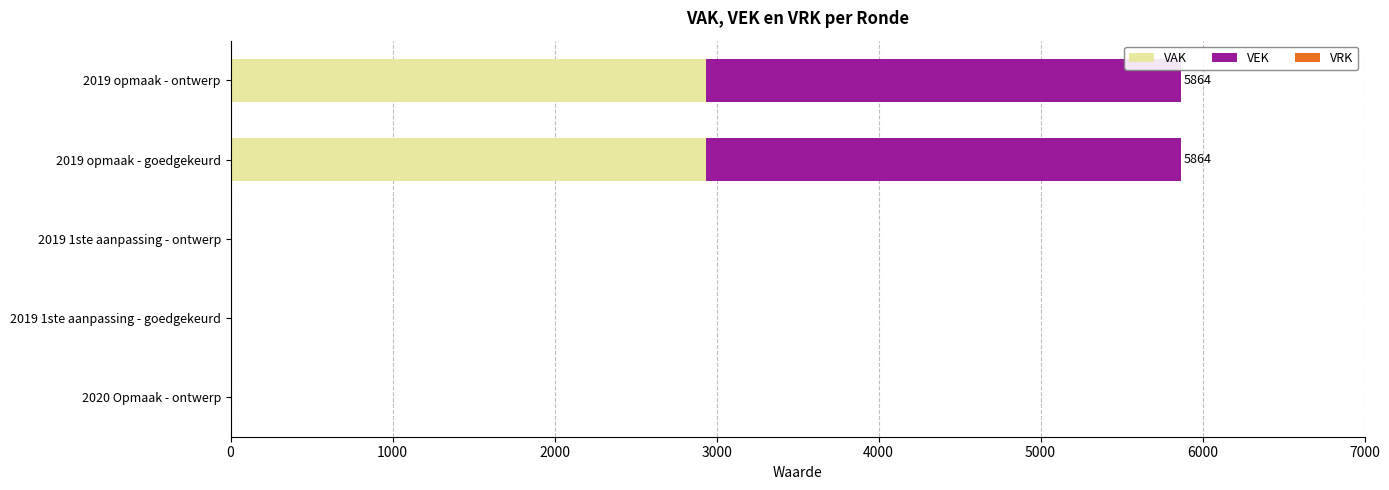

The VAK series shows 2932 at 2019 opmaak - goedgekeurd. True or false?

True